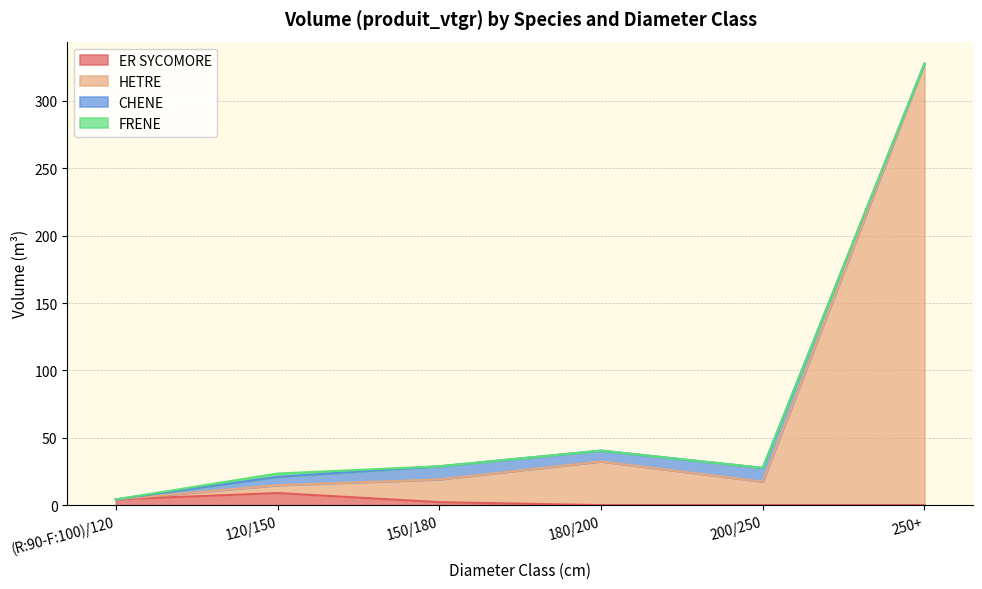

Is it true that FRENE equals 2.4 at 150/180?

True